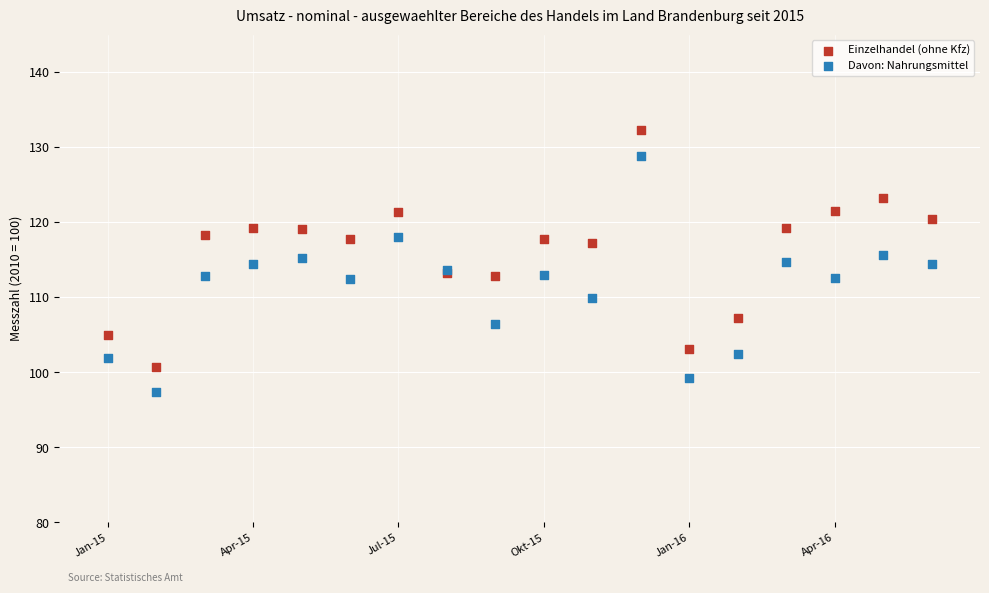

Which series reaches the maximum Y coordinate?

Einzelhandel (ohne Kfz)